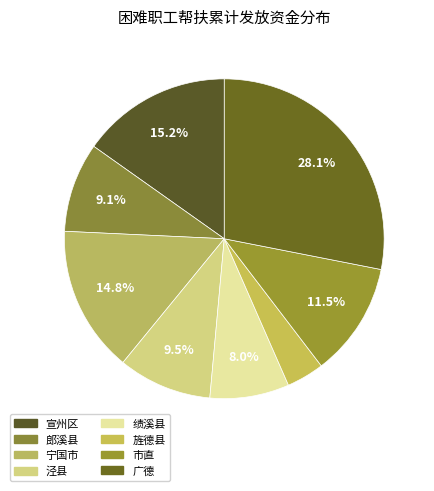

How many segments does this pie chart have?

8